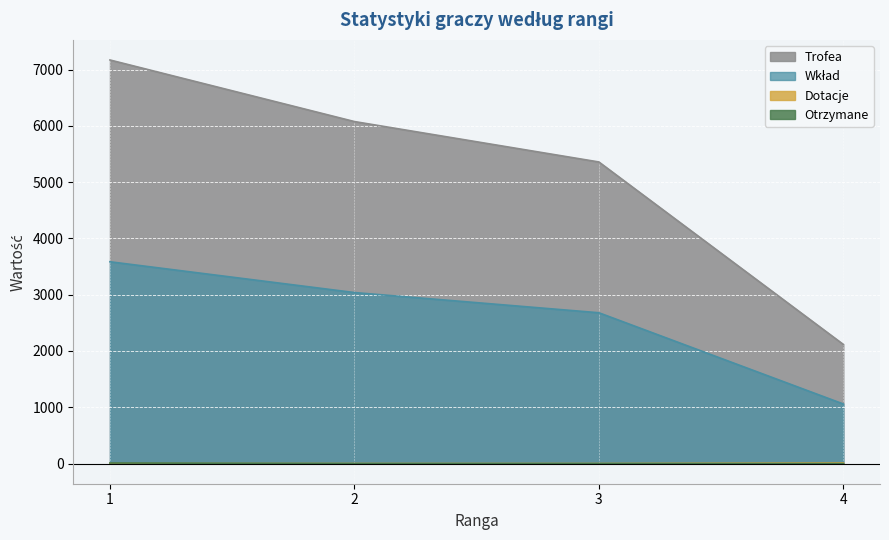

Reading left to right, transcribe all the data shown in this chart.

Trofea: 1=7170	2=6076	3=5358	4=2116
Wkład: 1=3585	2=3038	3=2679	4=1058
Dotacje: 1=0	2=0	3=0	4=10
Otrzymane: 1=10	2=0	3=0	4=0